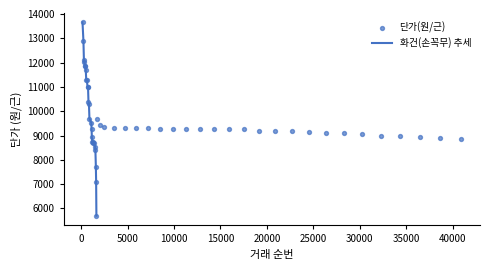

What is the minimum value for 화건(손꼭무) 추세?

5700